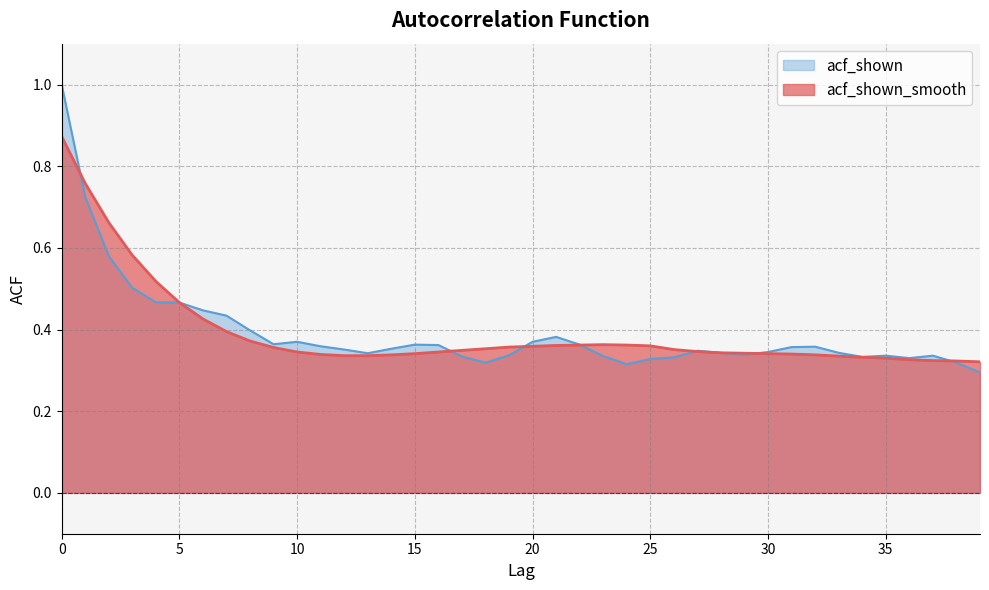

List the labels in order of acf_shown_smooth value, smallest first.

39, 38, 37, 36, 35, 34, 33, 12, 13, 14, 32, 11, 31, 15, 30, 29, 28, 10, 16, 27, 17, 26, 18, 9, 19, 20, 25, 21, 22, 24, 23, 8, 7, 6, 5, 4, 3, 2, 1, 0